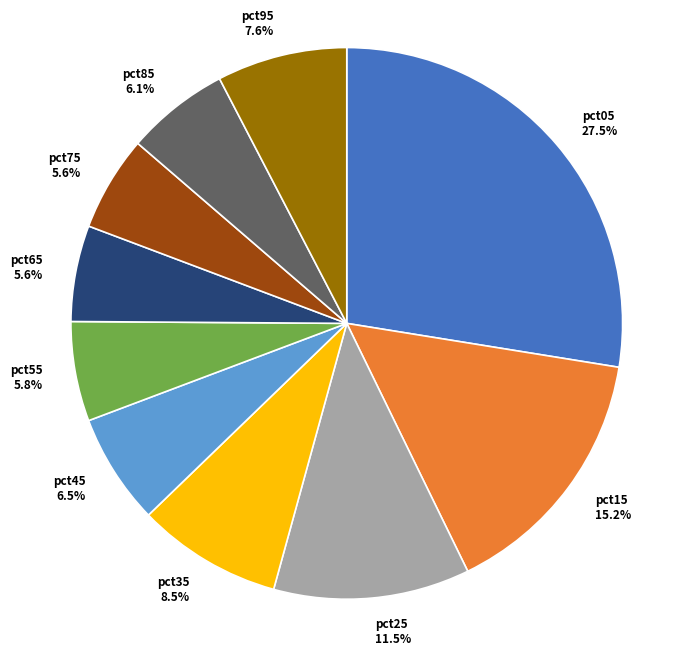

Is pct85 the majority of the pie?

No